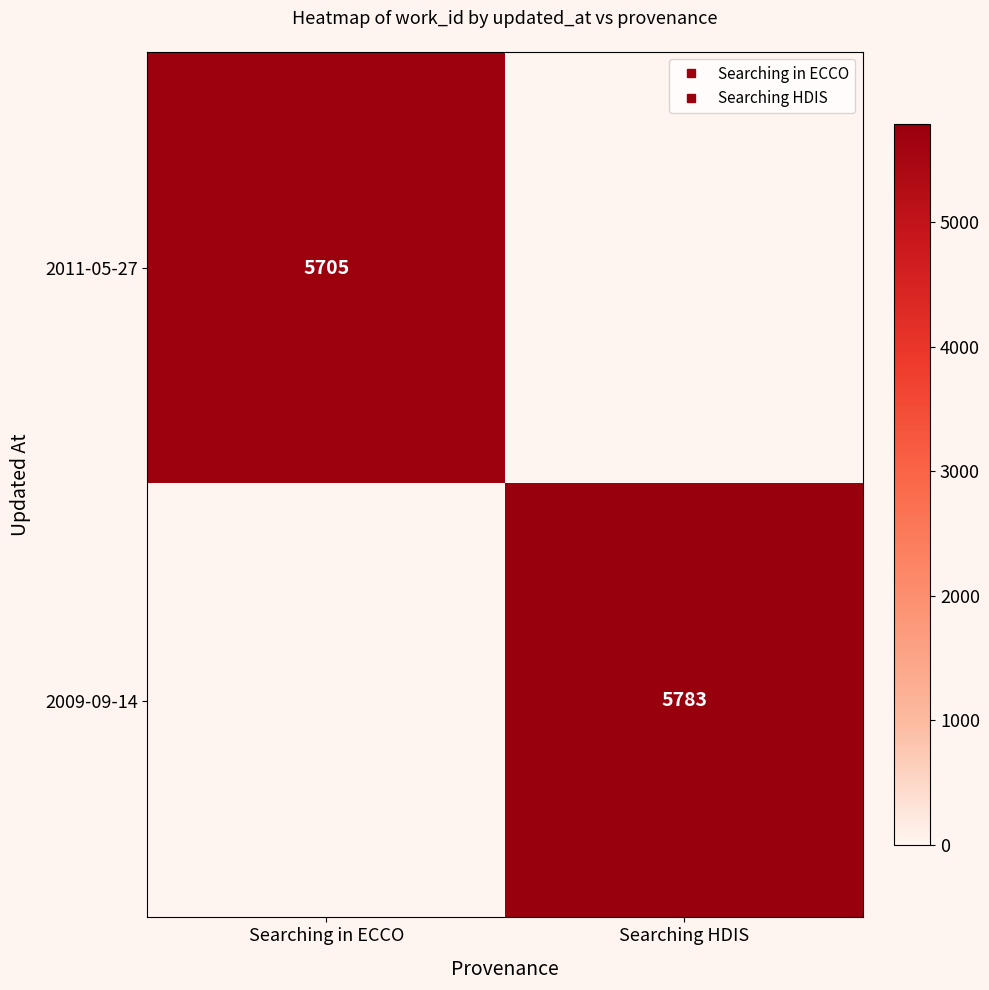

The value of 2011-05-27 at Searching in ECCO is 5705. True or false?

True